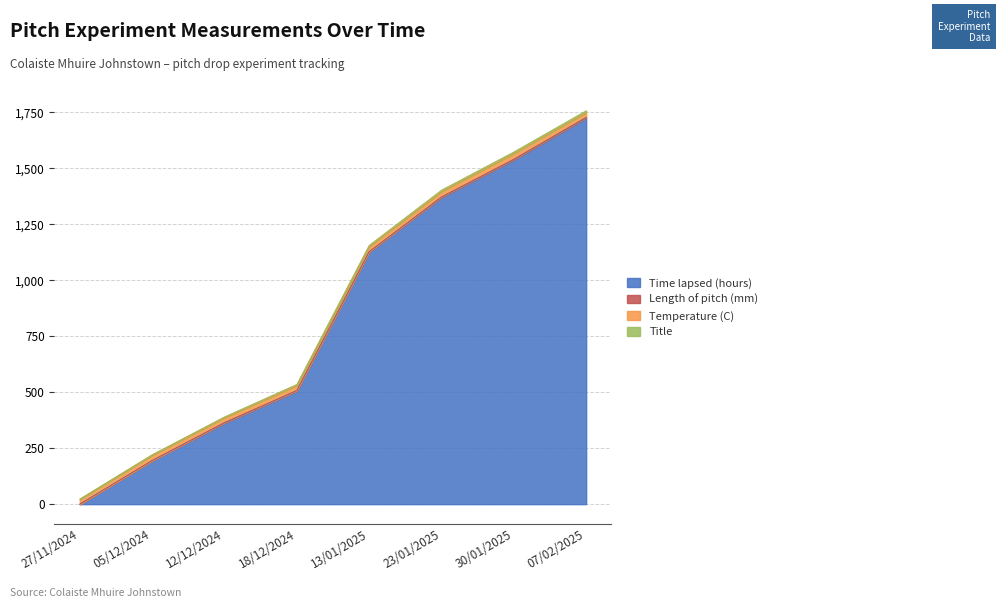

True or false: Time lapsed (hours) and Title intersect in this chart.

False